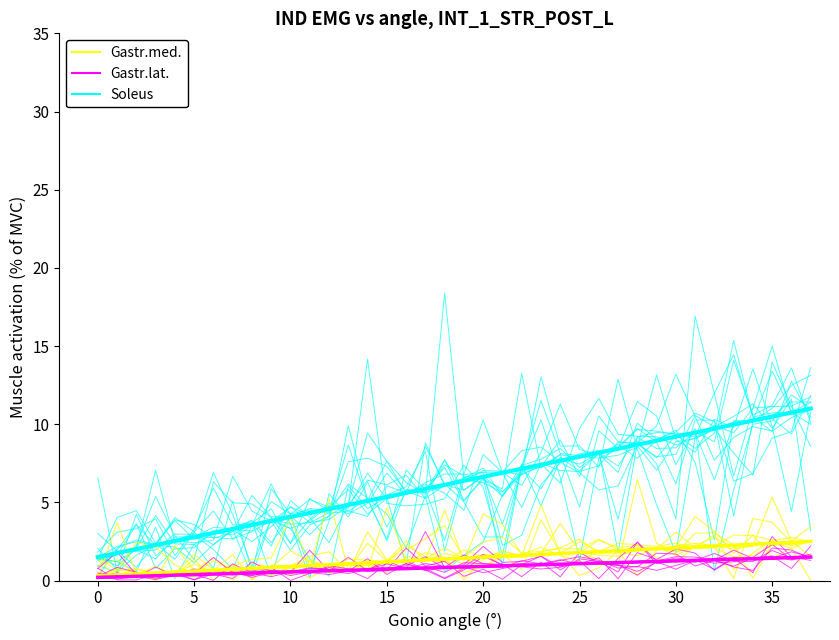

How many interior local peaks does the Soleus series have?

8